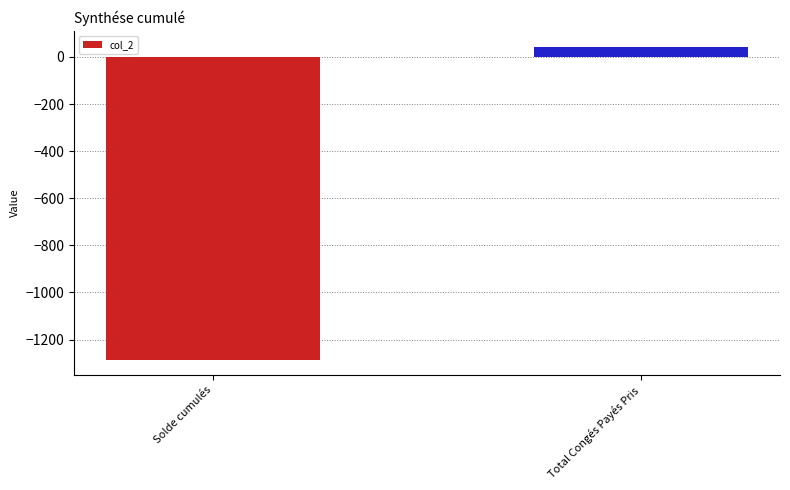

What is the change in value from Solde cumulés to Total Congés Payés Pris?

+1329.5